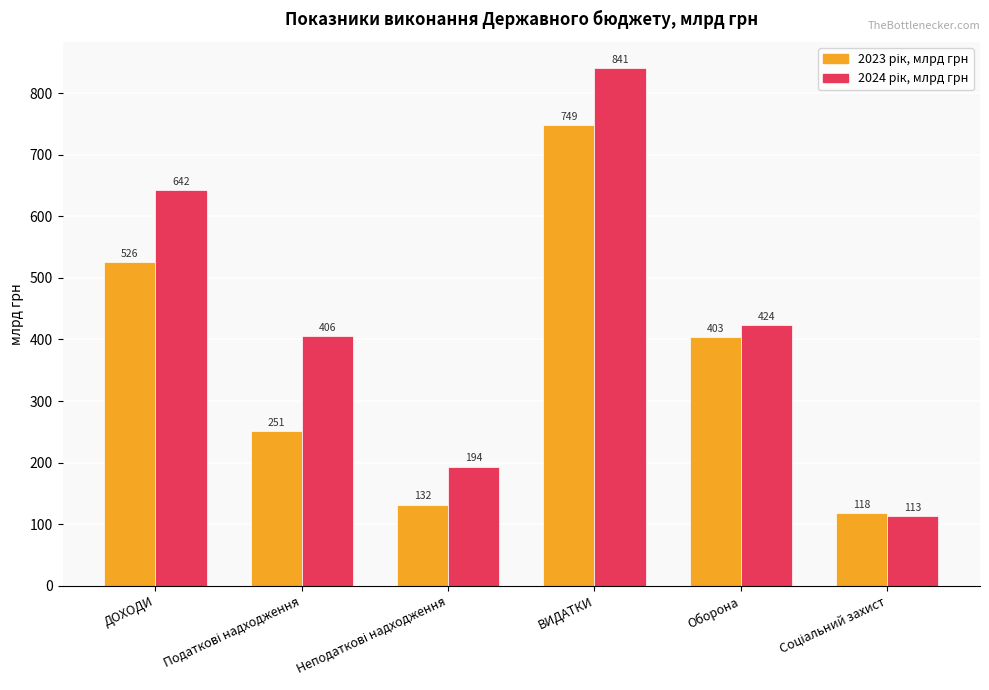

What is the minimum value shown in the chart?

113.2